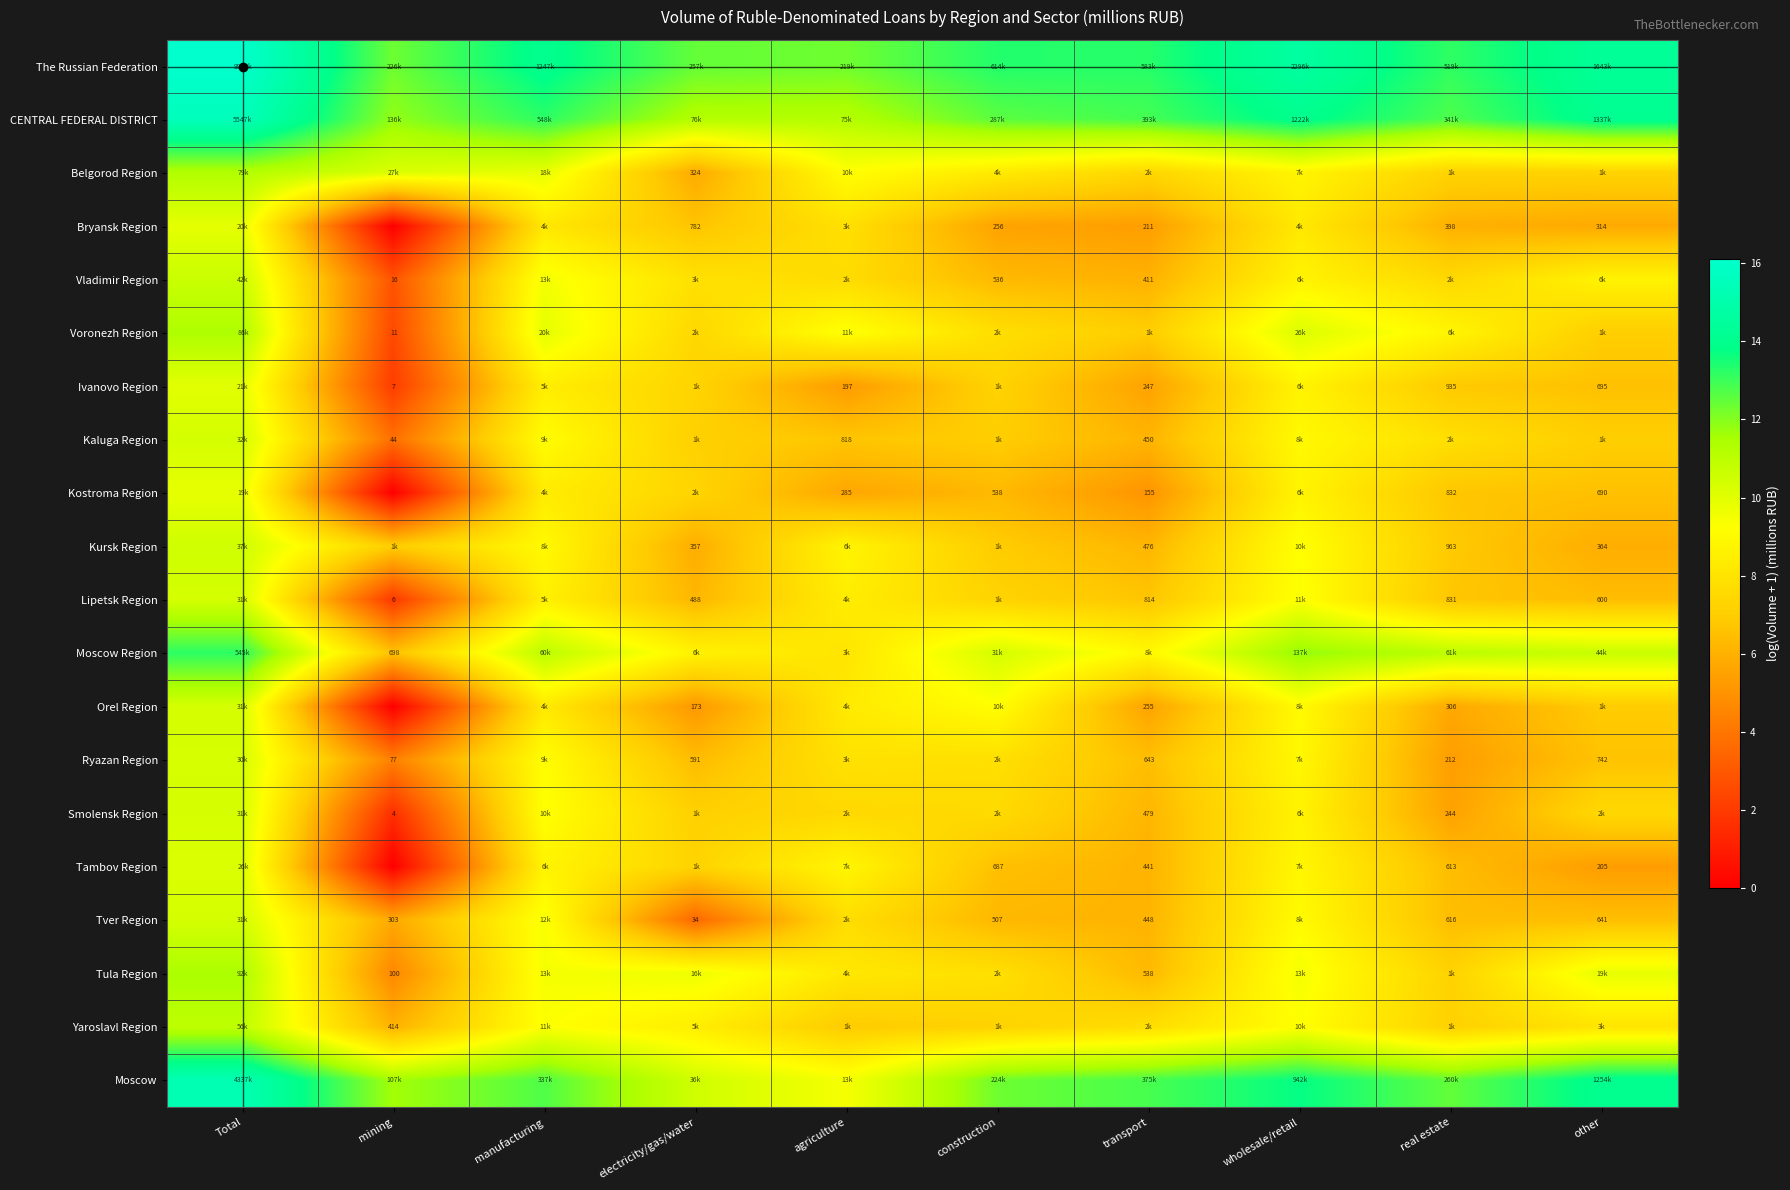

Which series has the largest total across all categories?

The Russian Federation